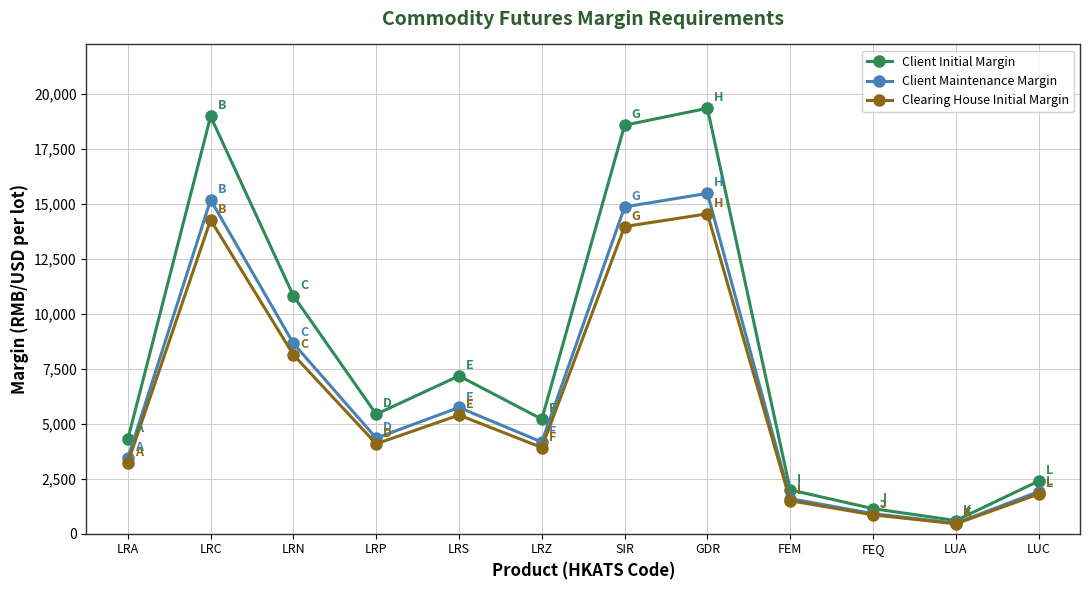

Which category has the highest value in the Clearing House Initial Margin series?

GDR